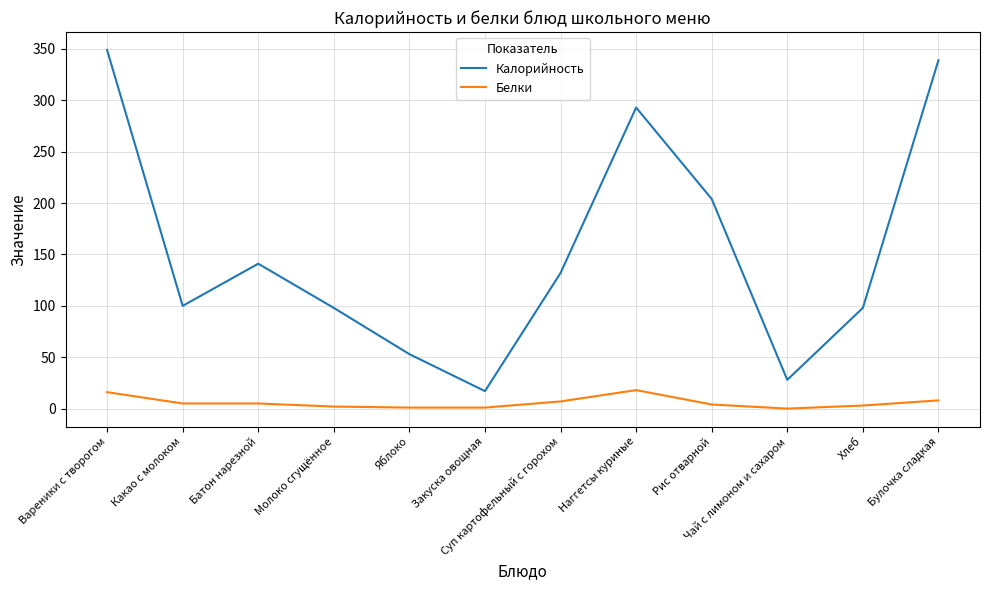

What is the highest value of the Калорийность series?

349